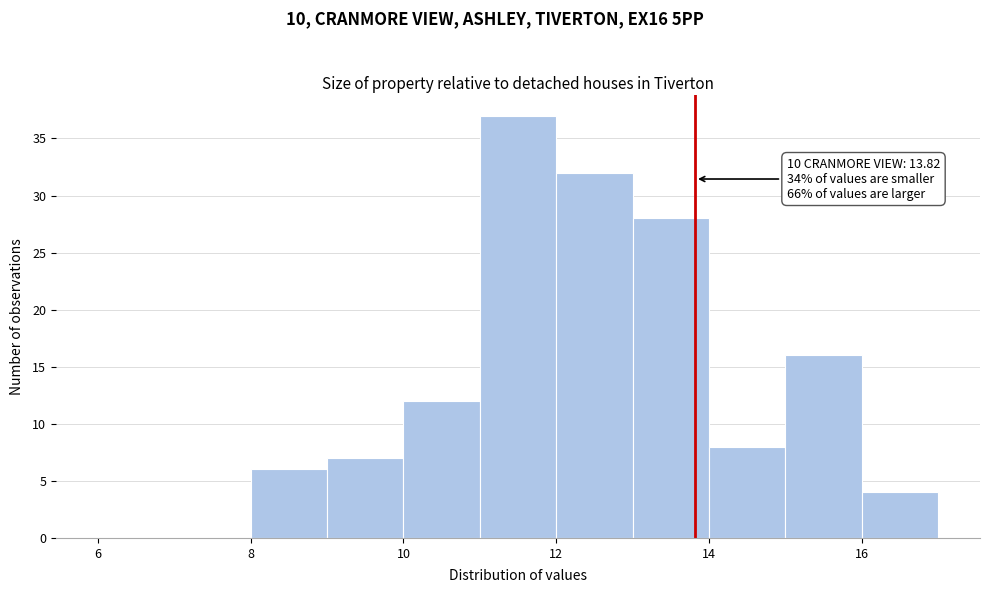

Which range on the x-axis has the tallest bar?

11 to 12